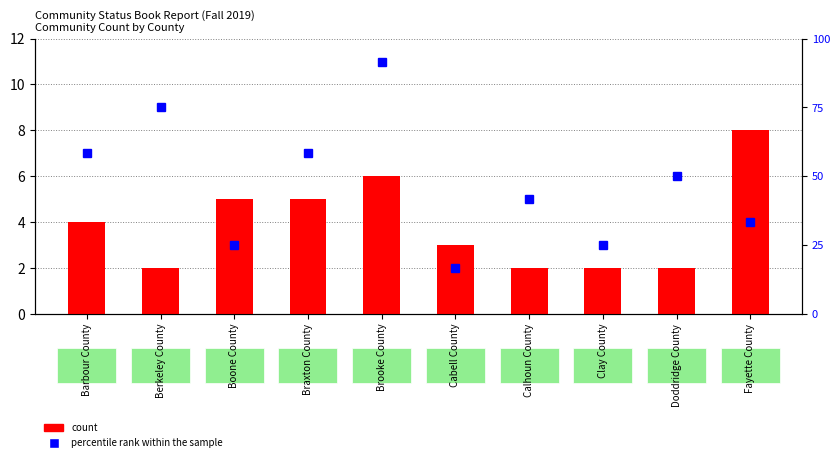

Is the value of percentile rank within the sample at Doddridge County greater than the value of count at Calhoun County?

Yes